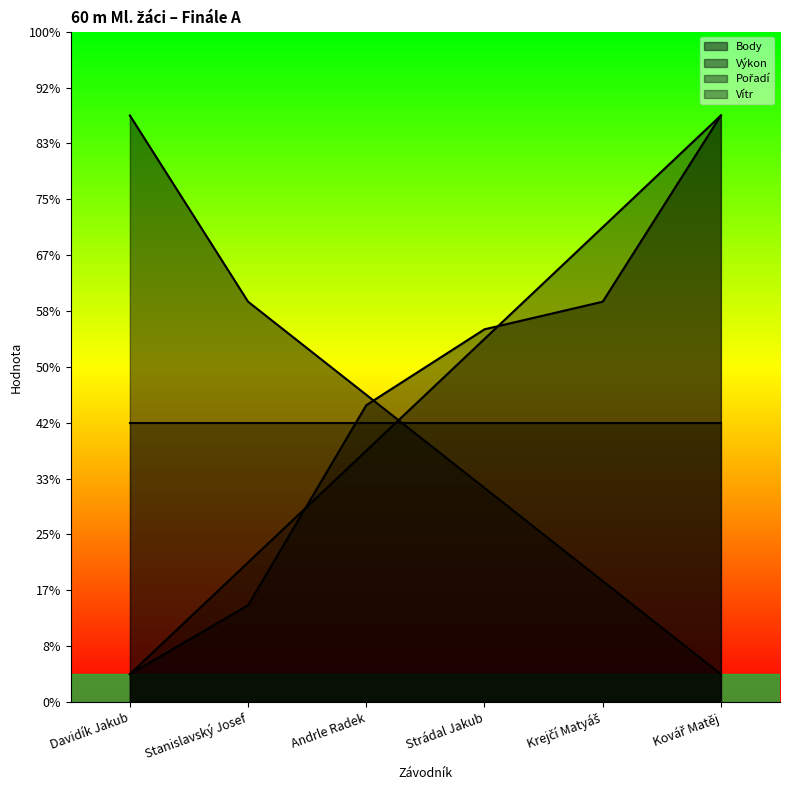

What is the average value of the Body series?

4.9